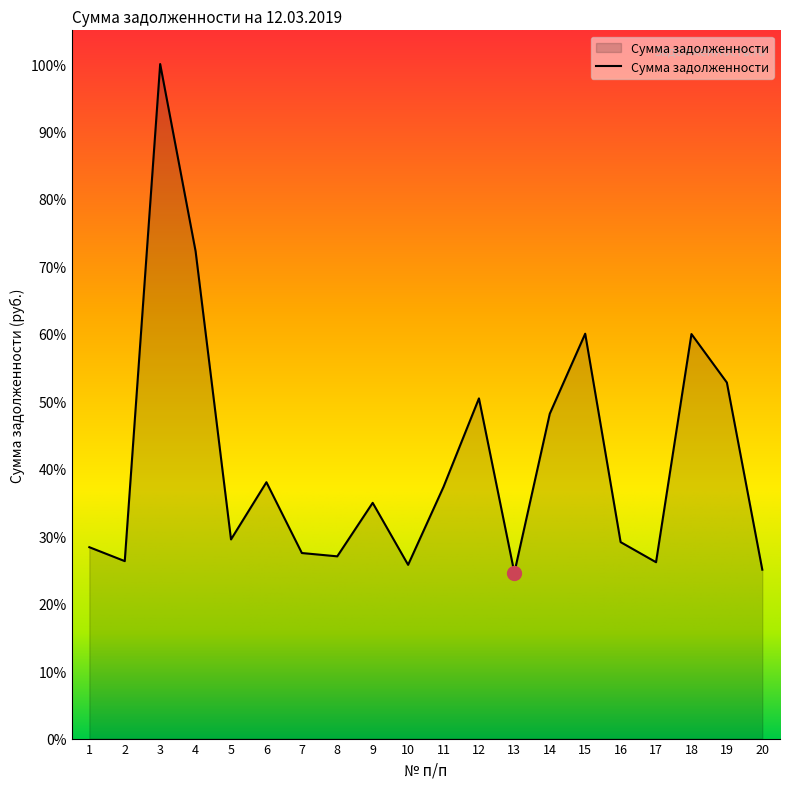

True or false: the data has more than 1 interior local peaks.

True